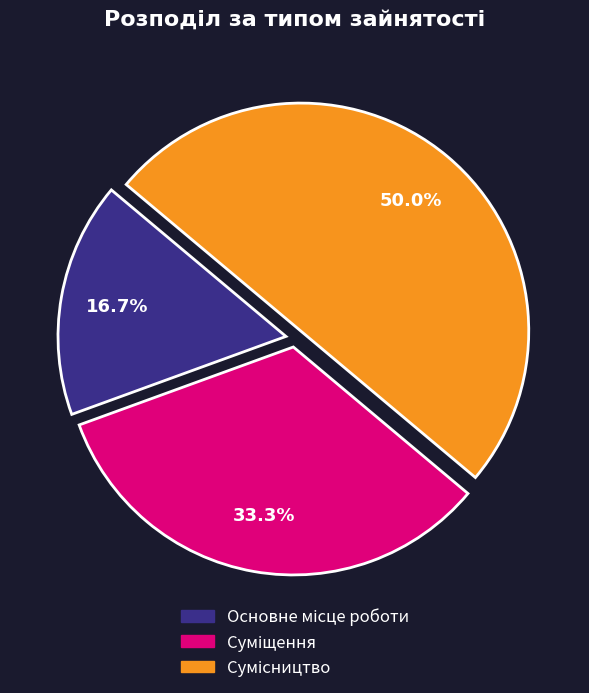

To the nearest percent, what is the combined percentage of Сумісництво and Основне місце роботи?

67%